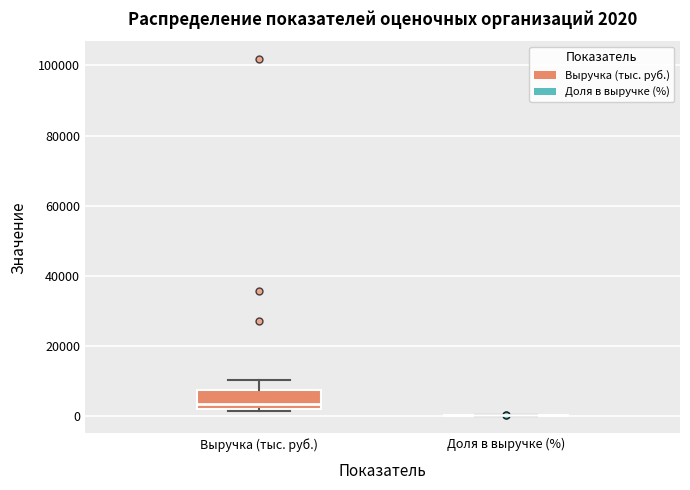

Which box is the tallest, from its lower edge to its upper edge?

Выручка (тыс. руб.)